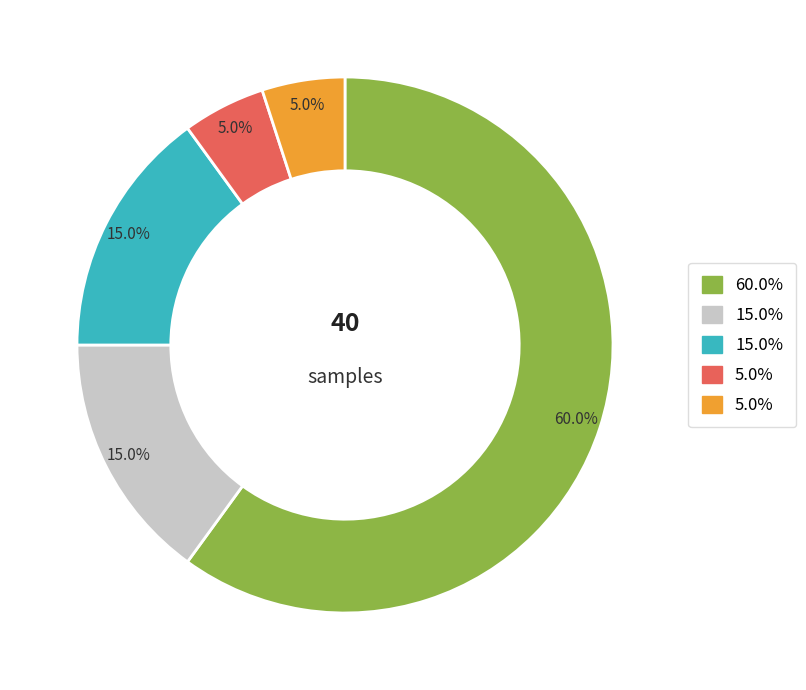

Count the number of slices in the pie.

5